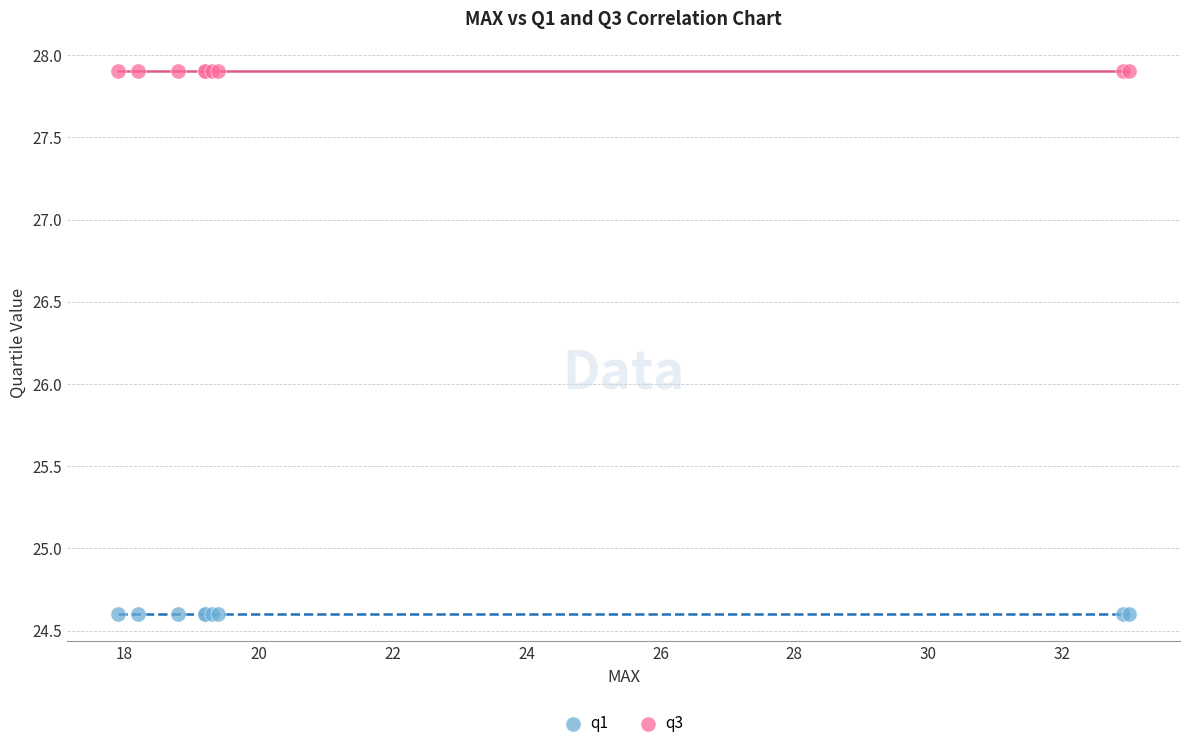

Which series contains the highest Y value?

q3